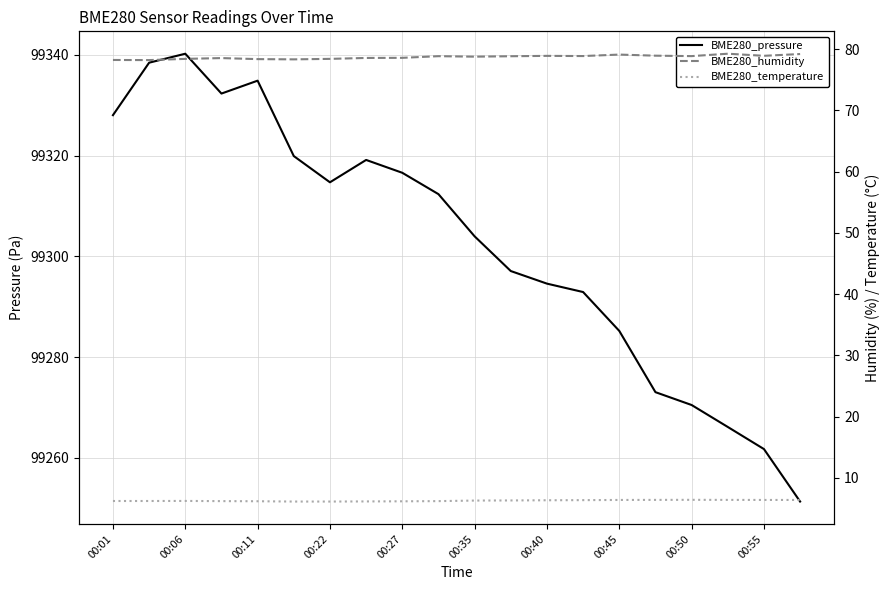

Reading left to right, extract all data points from this chart.

BME280_pressure: 99328.0	99338.4	99340.2	99332.3	99334.9	99319.9	99314.7	99319.1	99316.6	99312.4	99304.0	99297.1	99294.6	99292.9	99285.2	99273.0	99270.5	99266.1	99261.7	99251.3
BME280_humidity: 78.2	78.2	78.4	78.5	78.3	78.3	78.4	78.5	78.6	78.8	78.8	78.8	78.9	78.8	79.1	78.9	78.8	79.2	78.9	79.2
BME280_temperature: 6.2	6.2	6.2	6.2	6.2	6.2	6.2	6.2	6.2	6.2	6.3	6.3	6.4	6.4	6.4	6.4	6.4	6.4	6.4	6.4